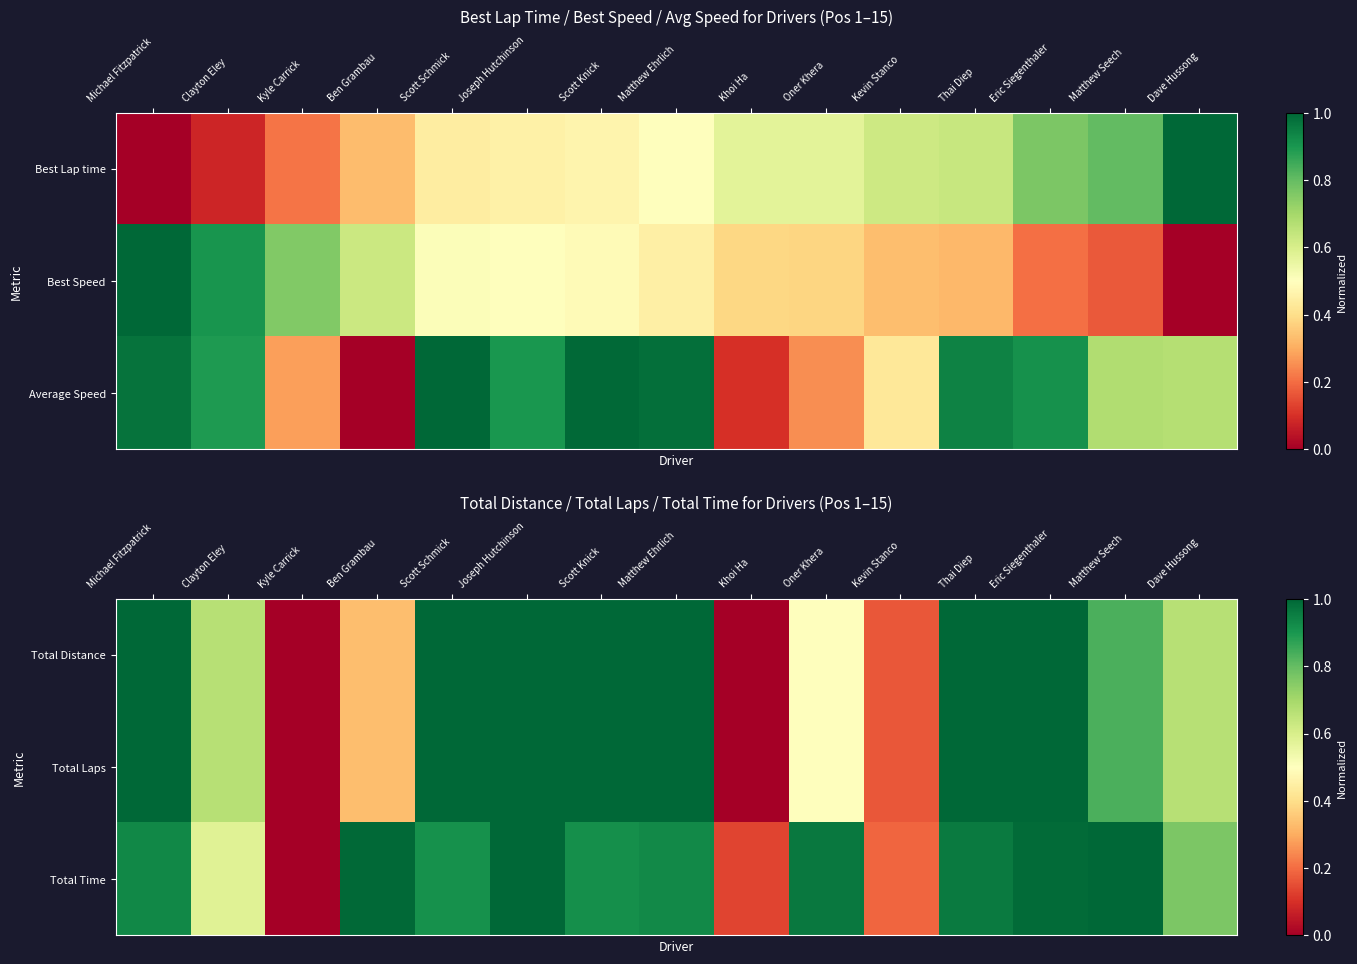

Is it true that Total Time equals 0.3 at Kevin Stanco?

False